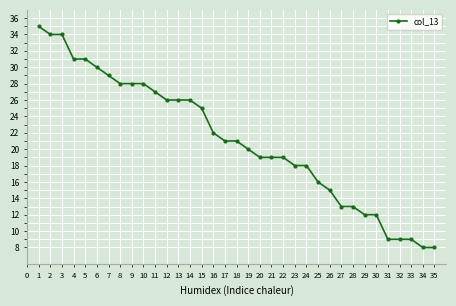

What is the sum of all values?

739